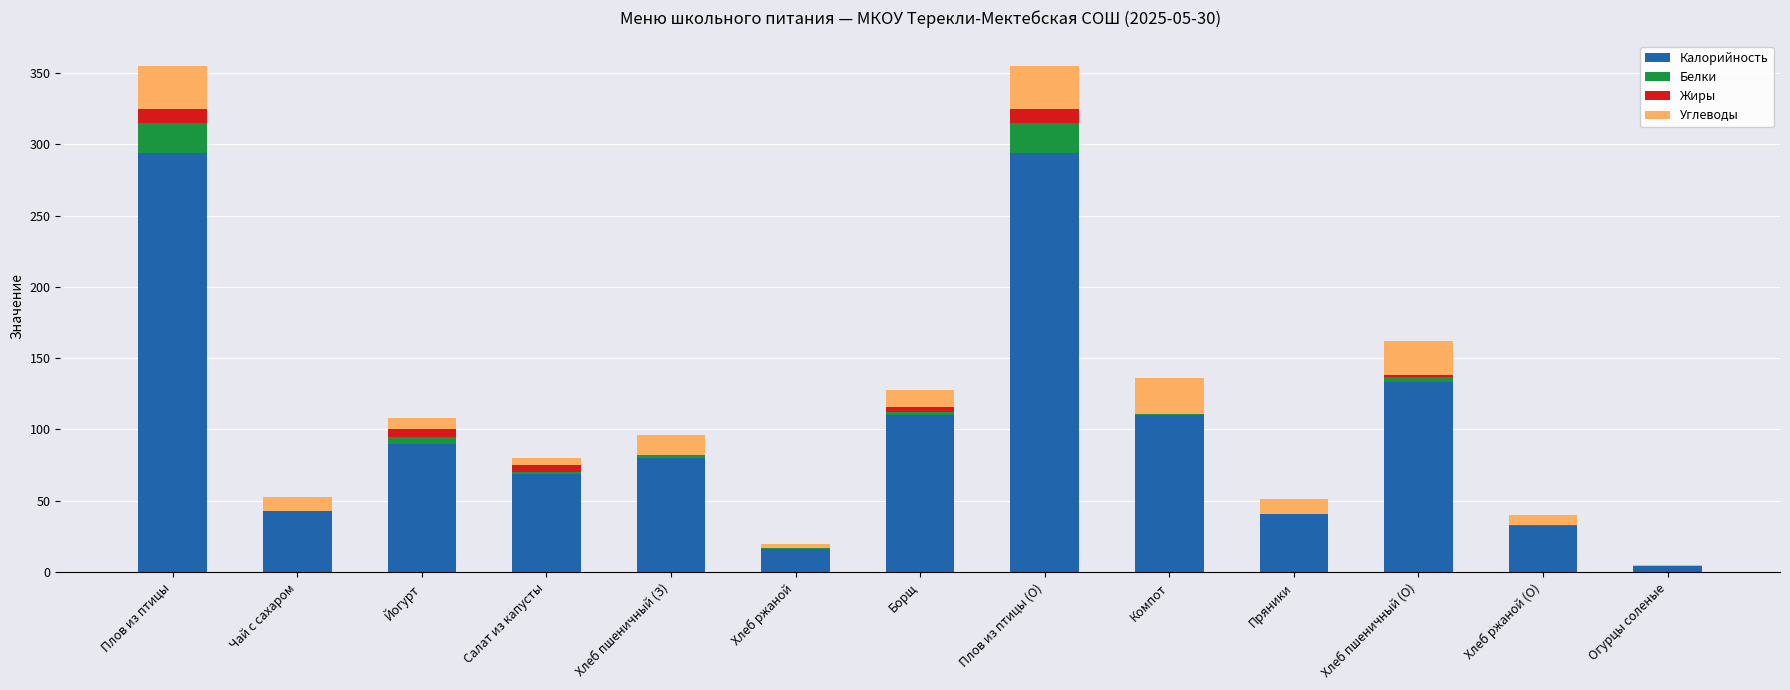

What is the maximum value for Калорийность?

294